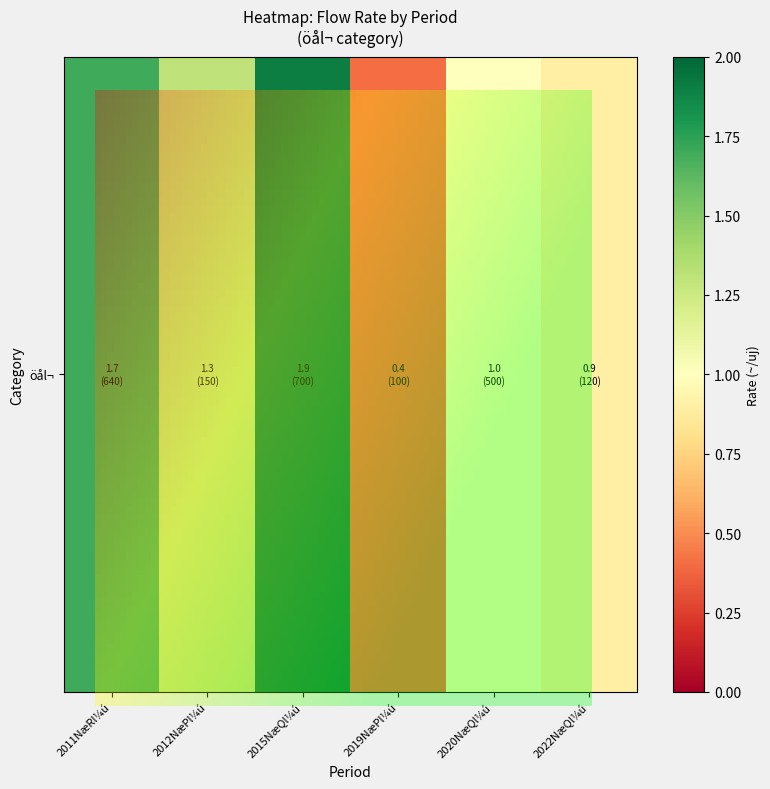

Reading left to right, transcribe all the data shown in this chart.

2011NæRl¼ú=1.7	2012NæPl¼ú=1.3	2015NæQl¼ú=1.9	2019NæPl¼ú=0.4	2020NæQl¼ú=1.0	2022NæQl¼ú=0.9